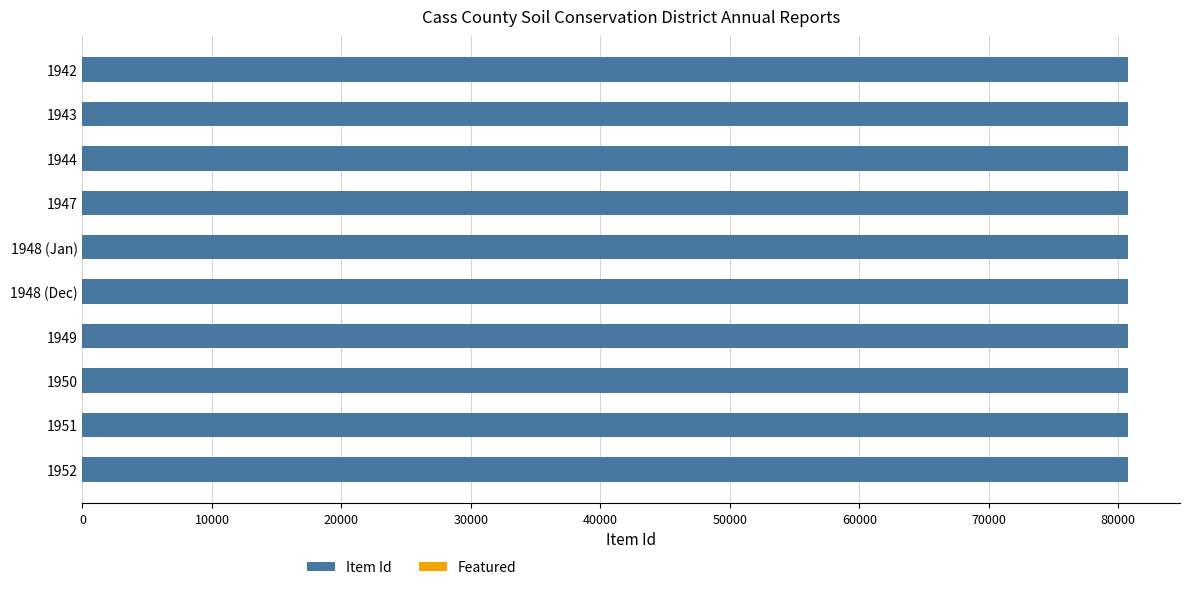

What is the minimum value shown in the chart?

80728